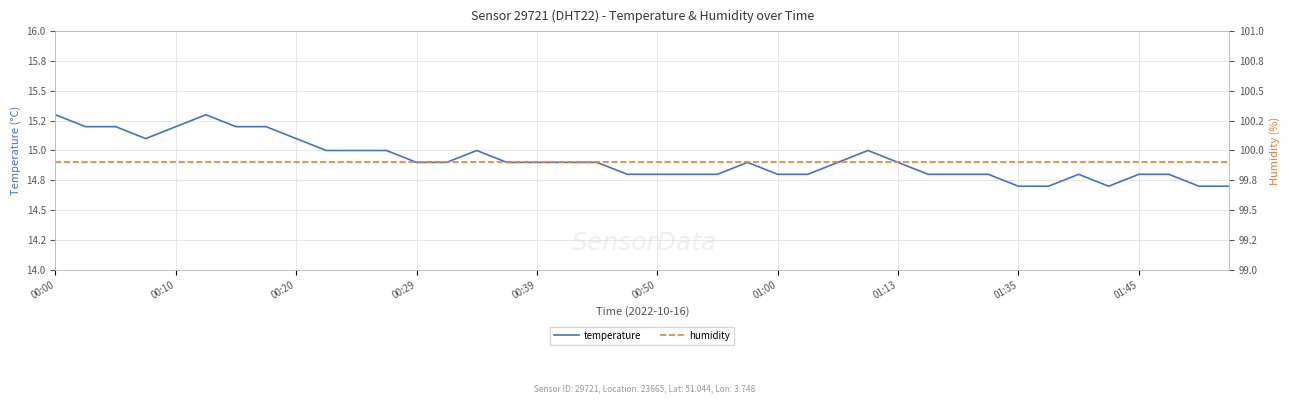

At which category is the sum across all series the highest?

00:00